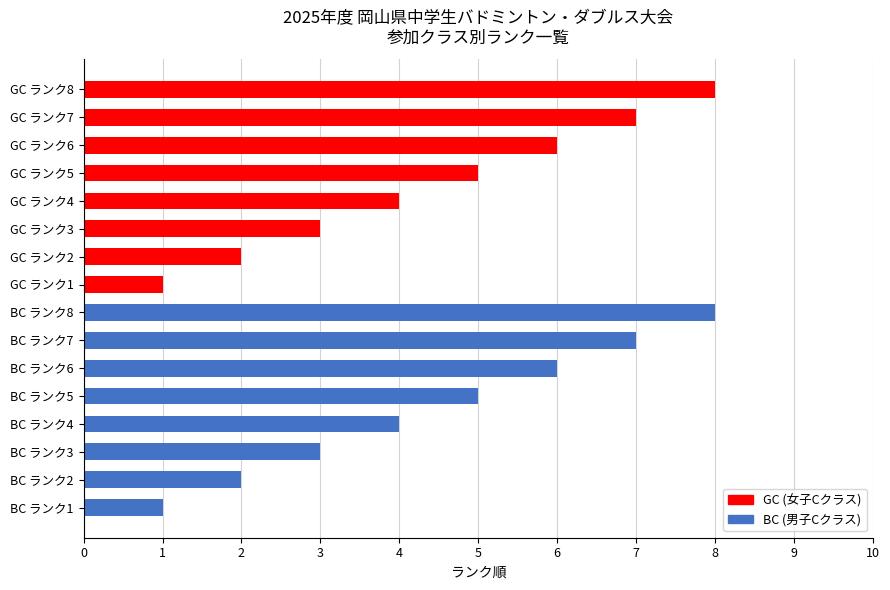

What is the maximum value shown in the chart?

8